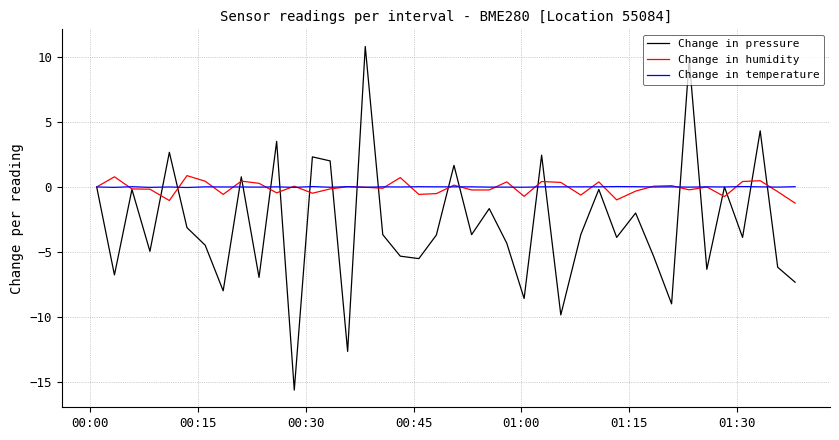

What is the difference between the maximum and second lowest values in the Change in pressure series?

23.4